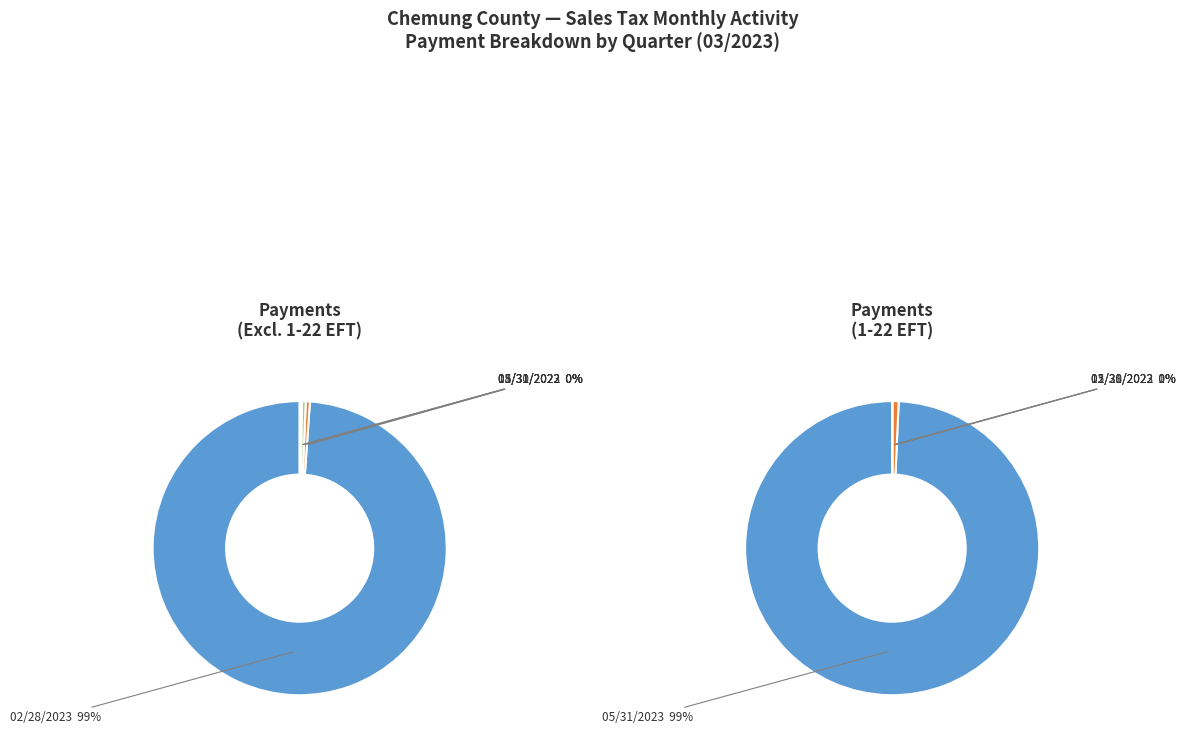

To the nearest percent, what is the difference between the largest and smallest slice percentages?

99%